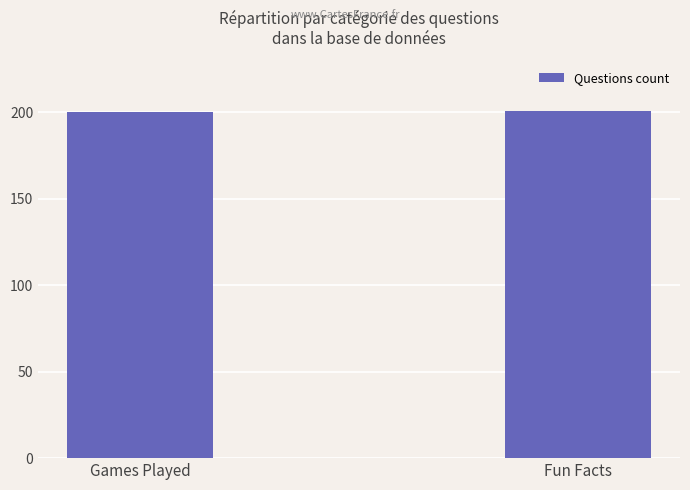

What is the difference between the maximum and minimum values?

1